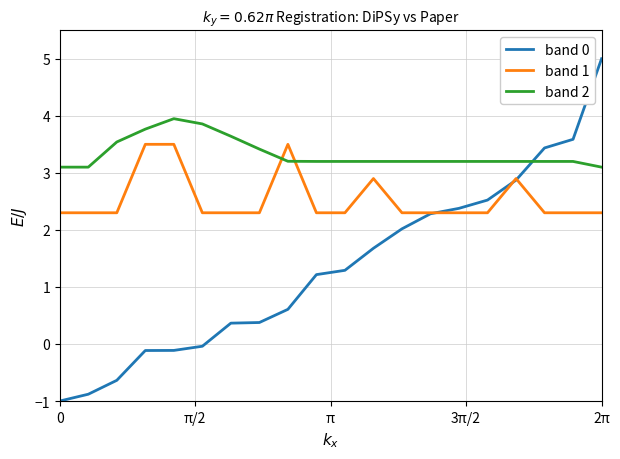

True or false: band 0 and band 2 cross at least once.

True